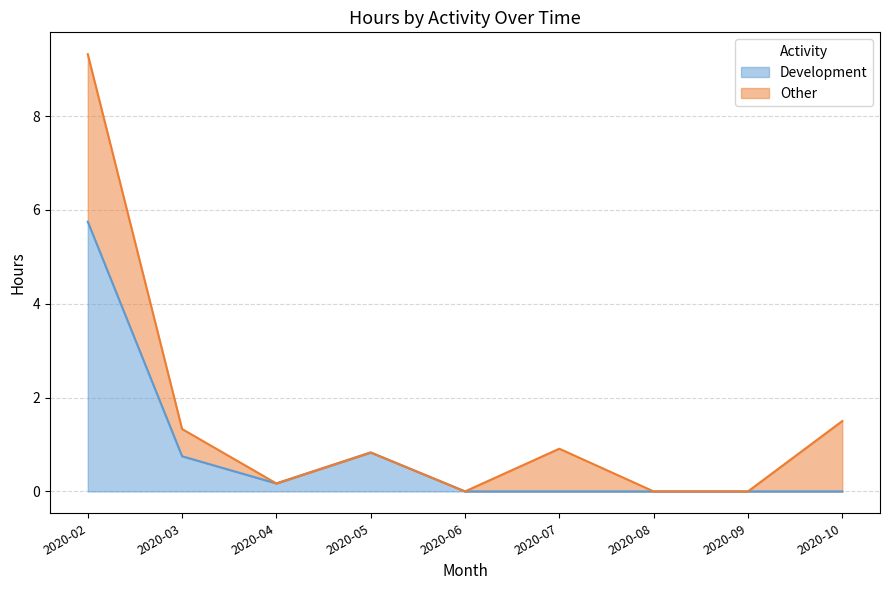

The chart shows a value of 5.8 at 2020-02. True or false?

True